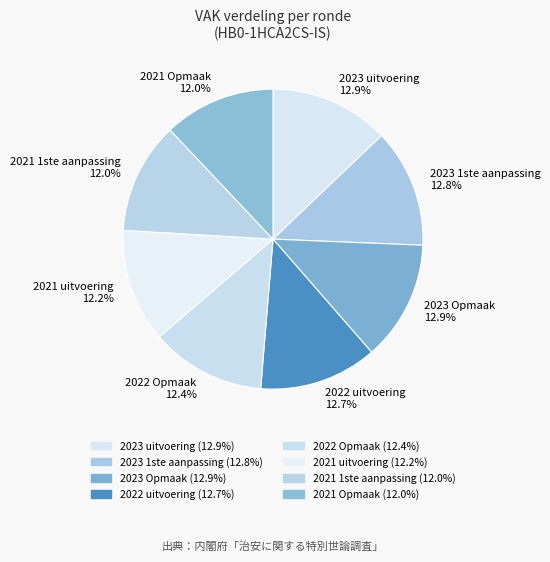

Do 2022 uitvoering and 2021 Opmaak together represent more than half of the pie?

No